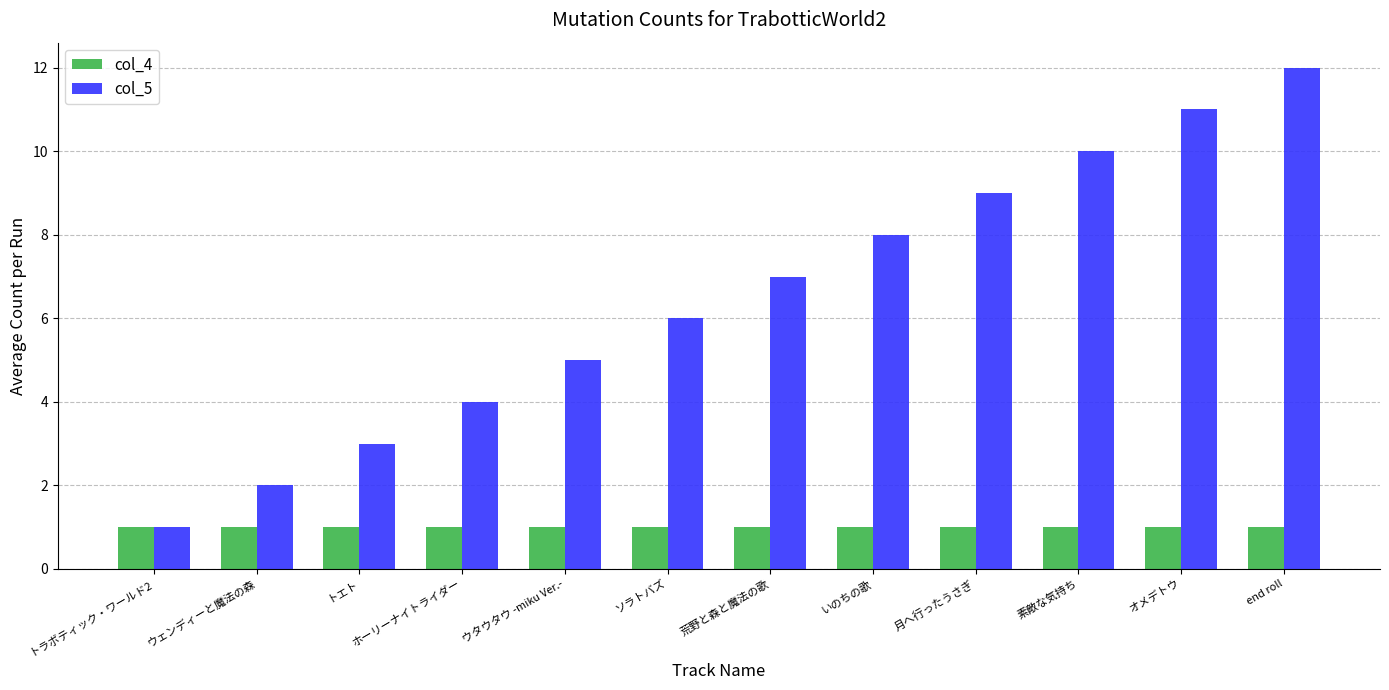

List the series in order of their overall mean, highest first.

col_5, col_4